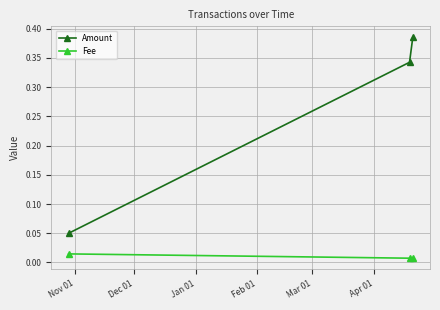

Which series has the largest total across all categories?

Amount